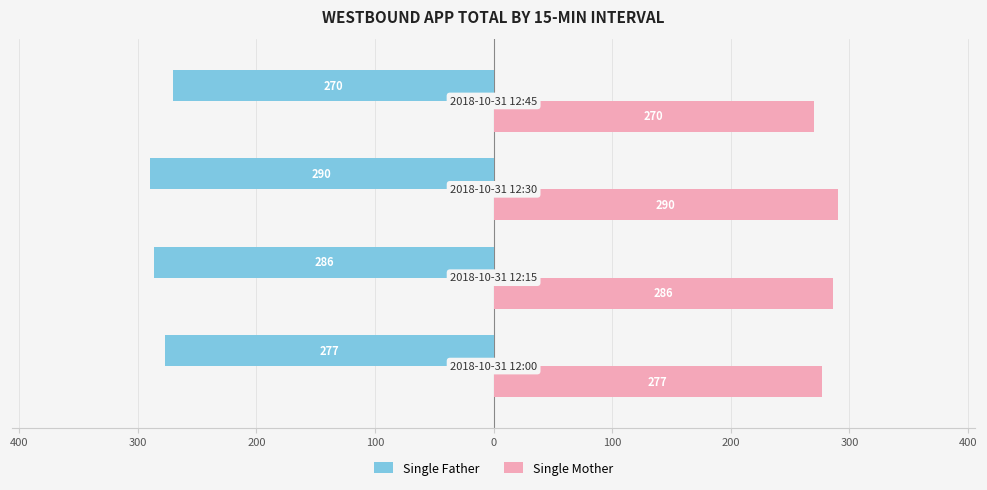

What are all the series names shown in the legend?

Single Father, Single Mother